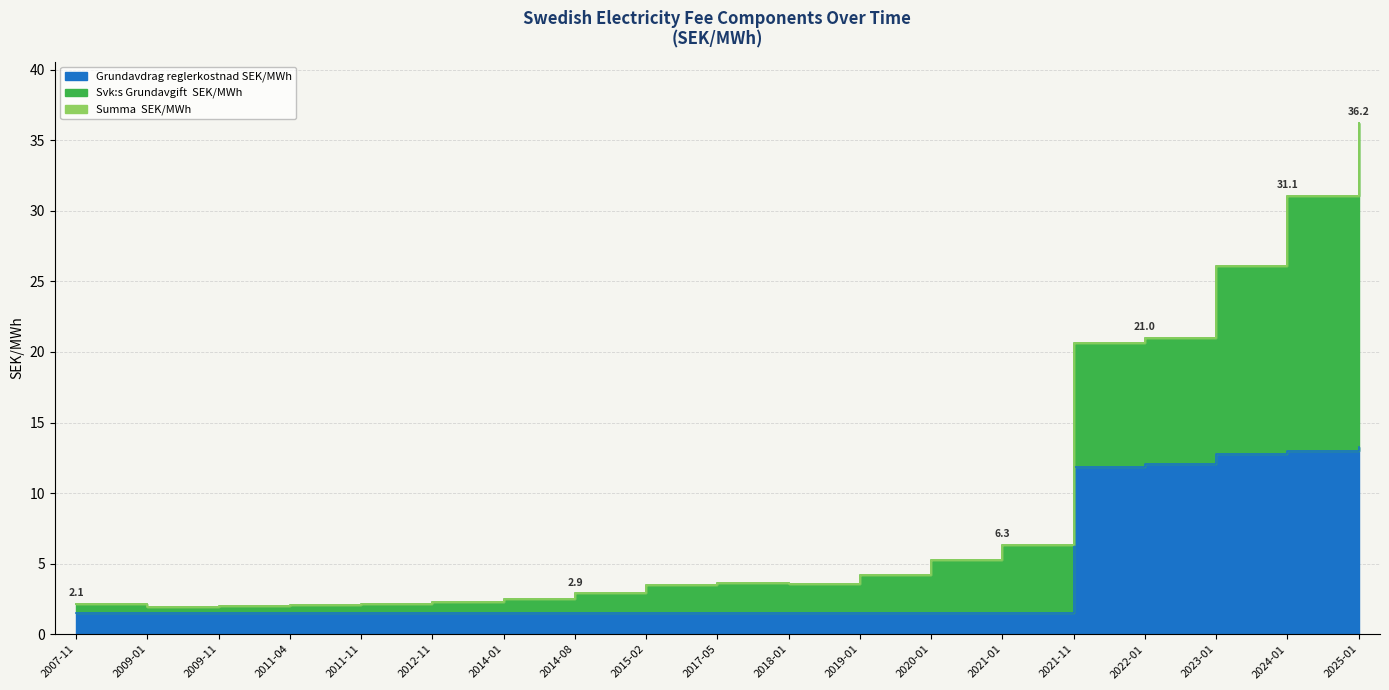

At which label is Svk:s Grundavgift  SEK/MWh closest to 19?

2021-11